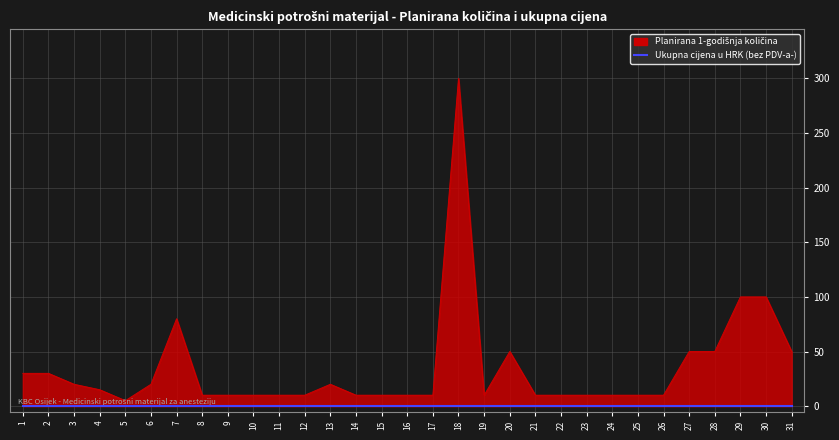

What is the greatest value displayed?

300